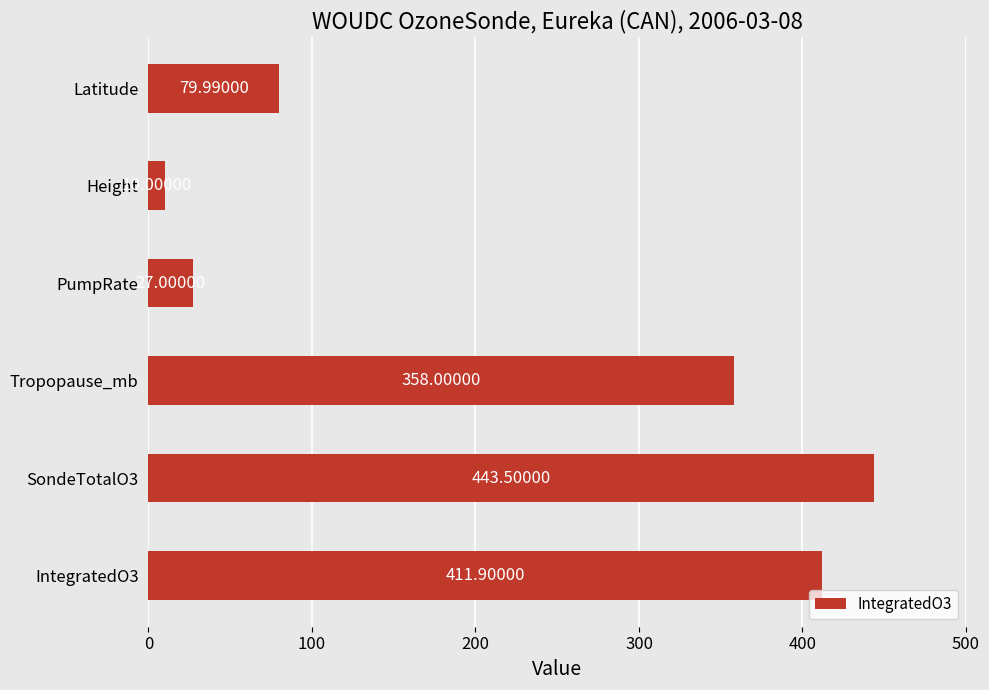

What is the change in value from IntegratedO3 to SondeTotalO3?

+31.6